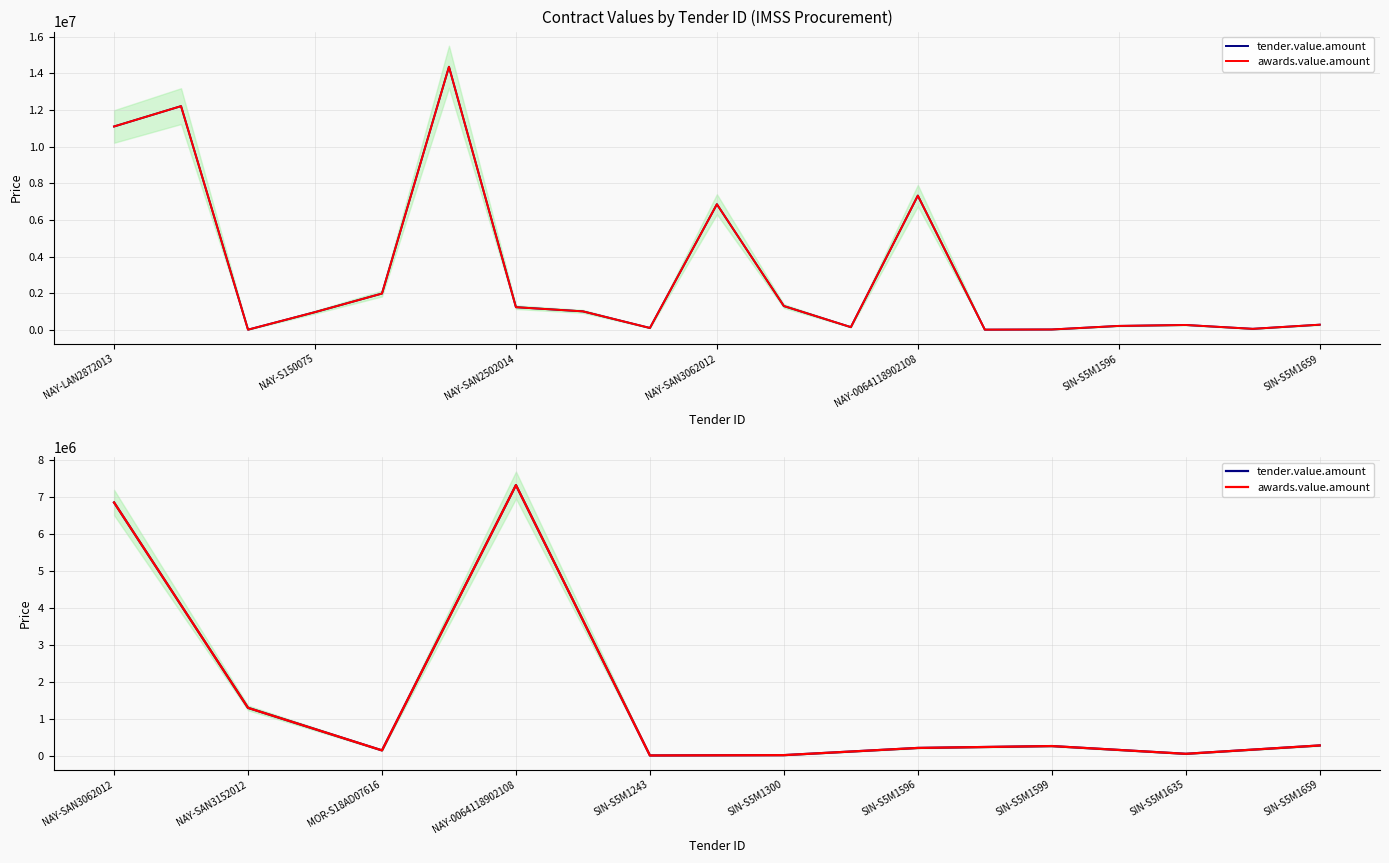

True or false: tender.value.amount and awards.value.amount intersect in this chart.

False